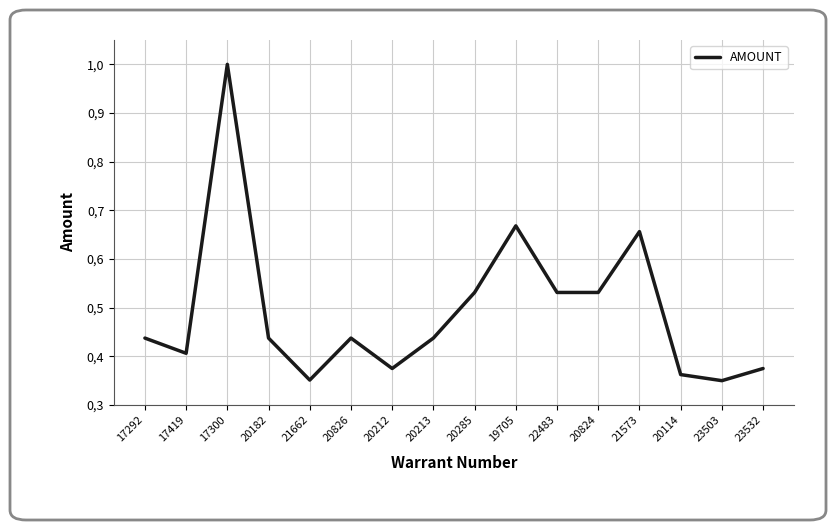

The chart shows a value of 1.1 at 21573. True or false?

False